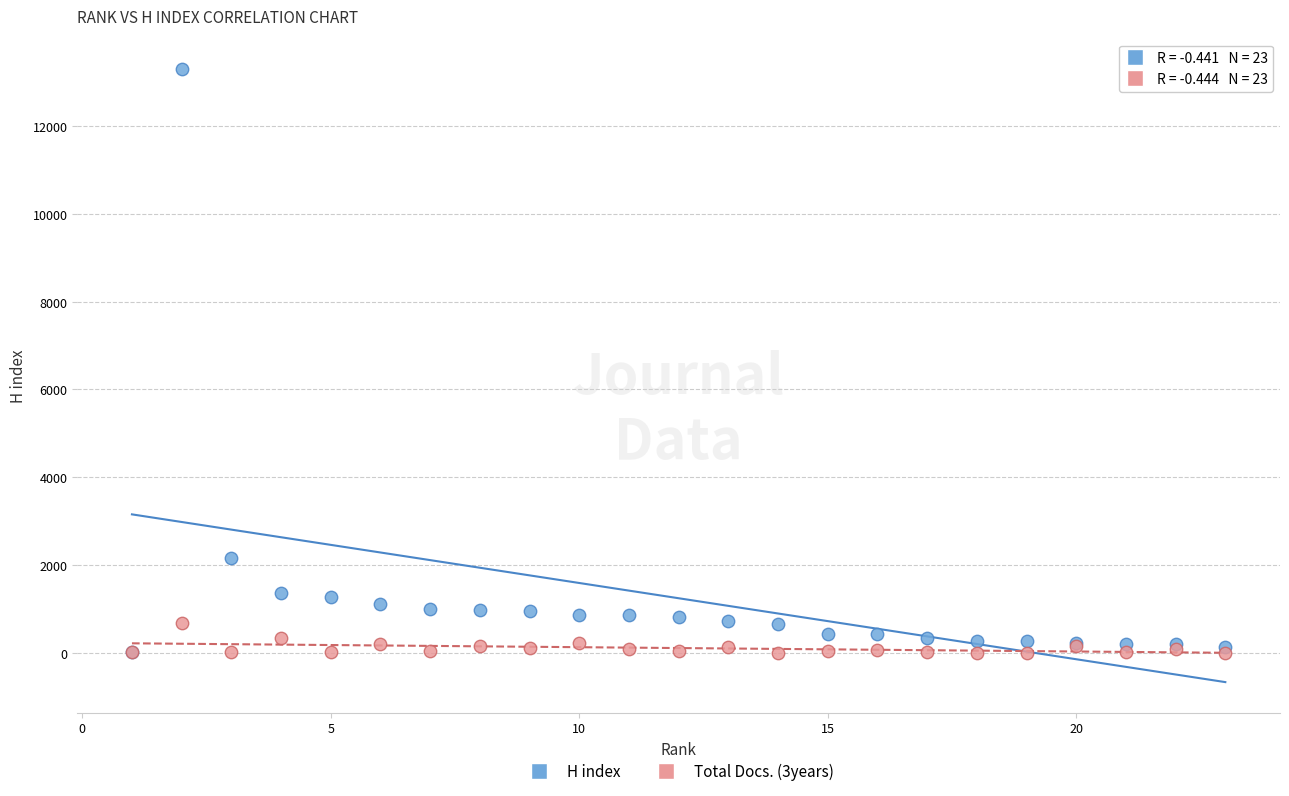

Across all series, what Y value is closest to 6649?

2168